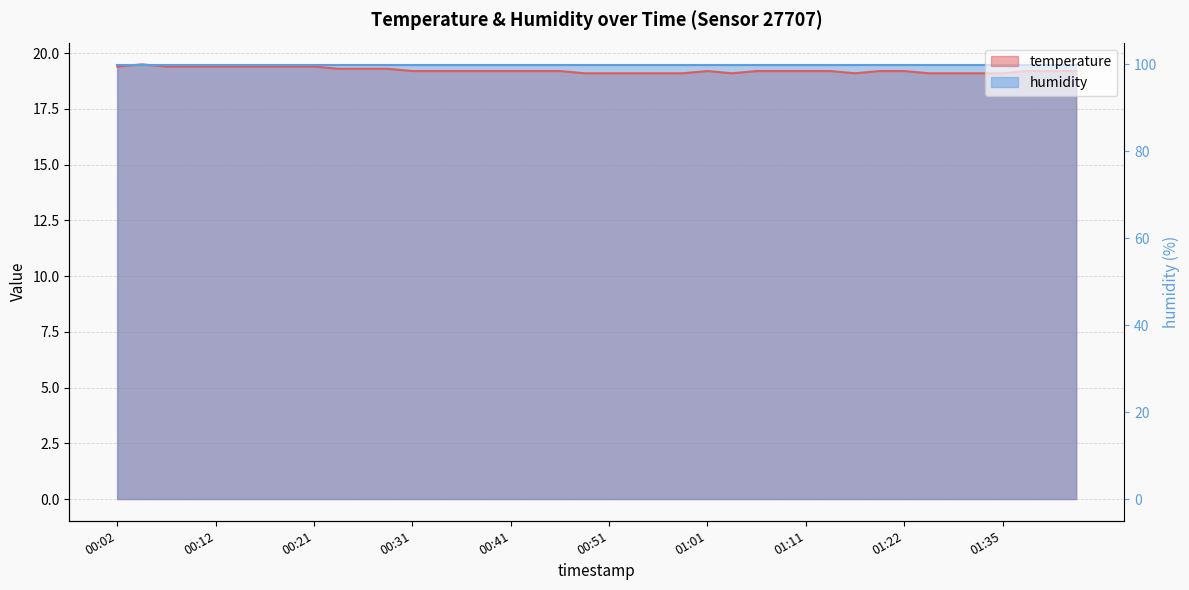

What is the sum of all values?

769.1